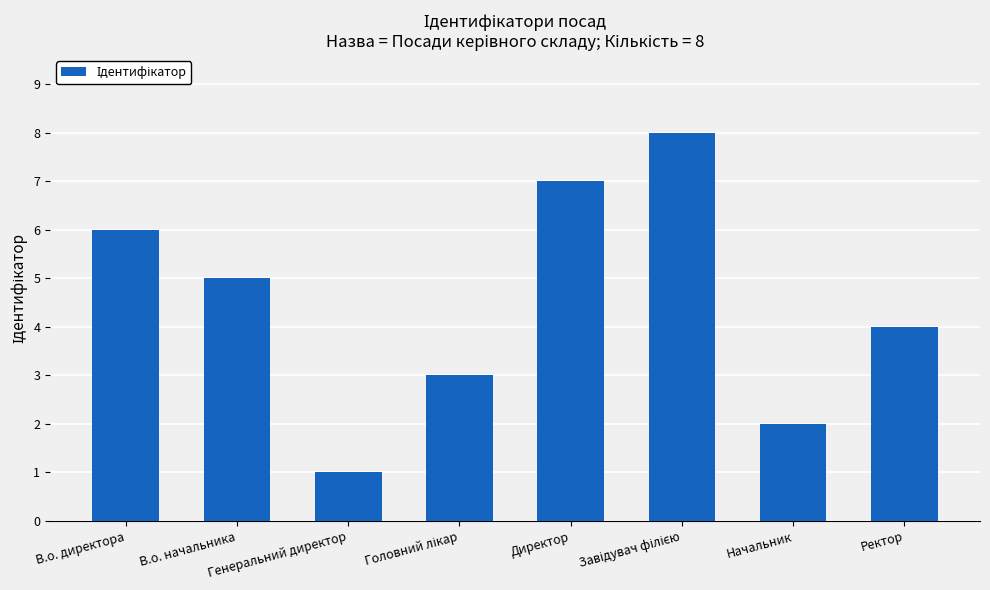

How many bars are there in total?

8